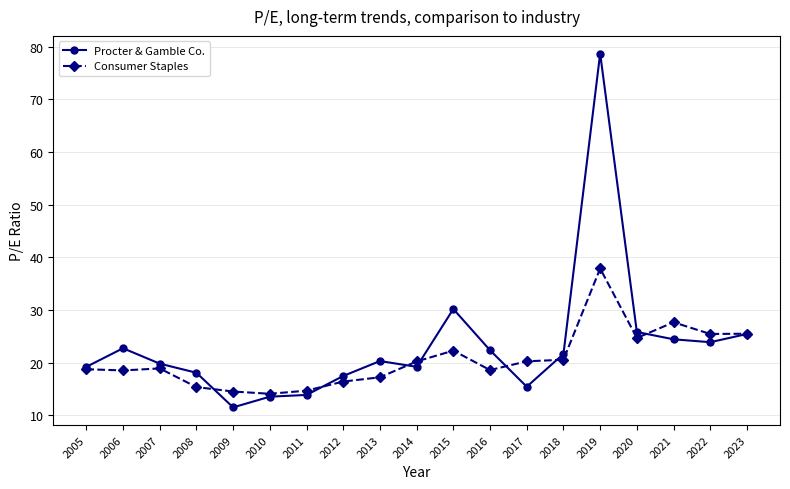

What are all the series names shown in the legend?

Procter & Gamble Co., Consumer Staples